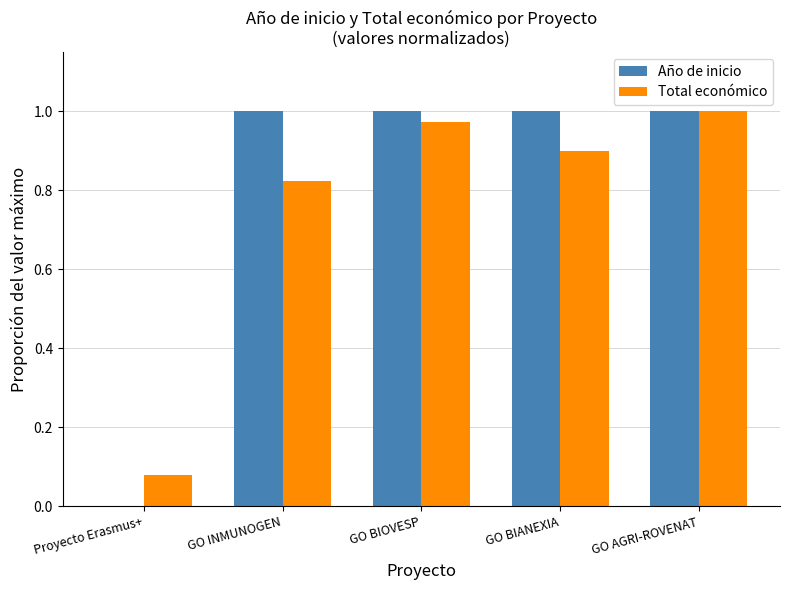

What is the sum of the Total económico values at Proyecto Erasmus+ and GO AGRI-ROVENAT?

1.1